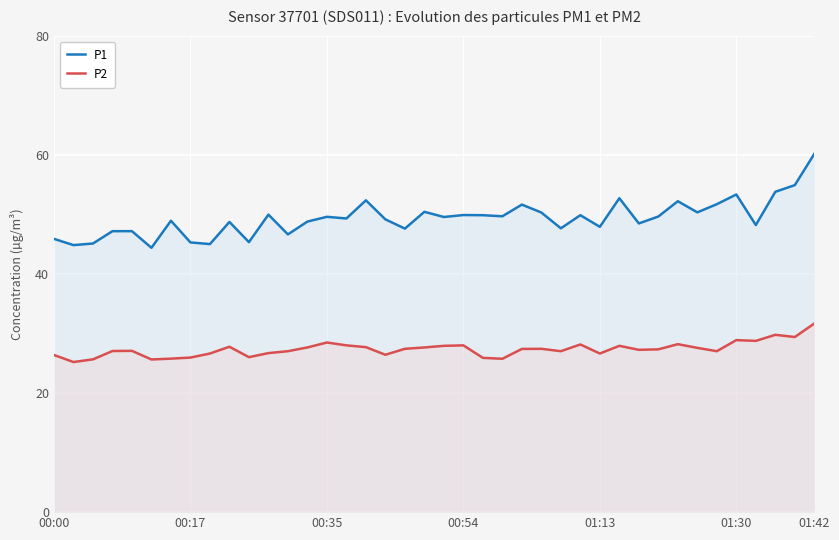

True or false: P1 and P2 intersect in this chart.

False